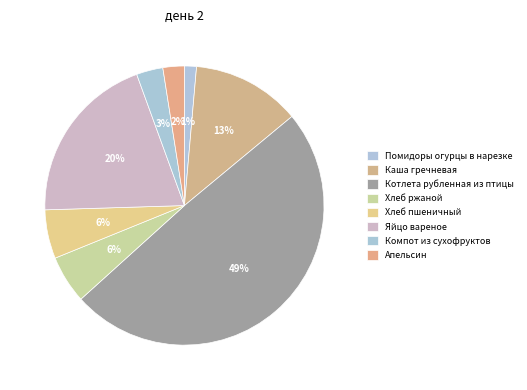

Combined, do Каша гречневая and Котлета рубленная из птицы account for over 50%?

Yes